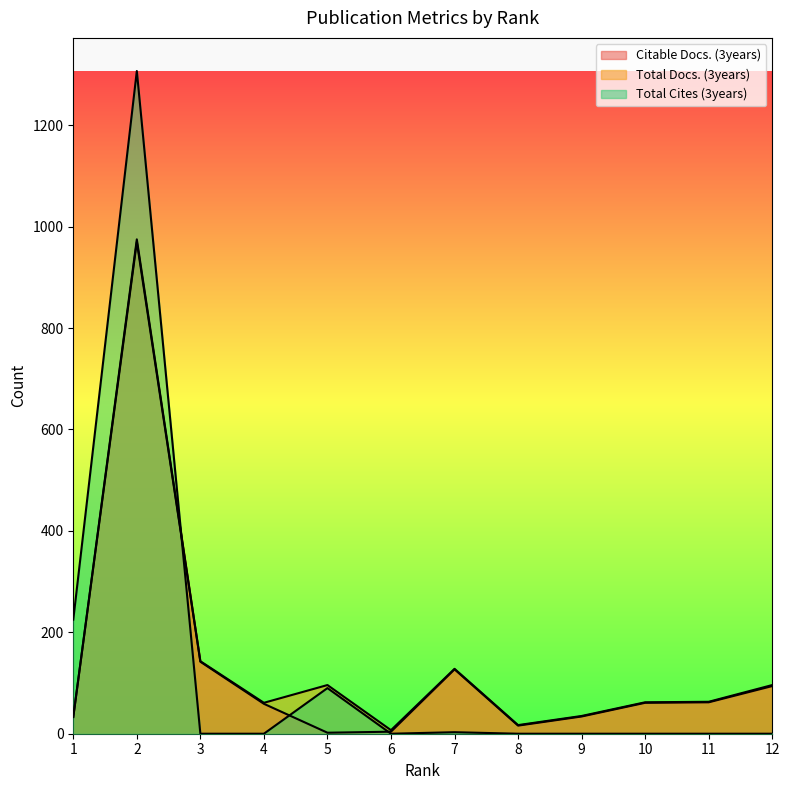

Reading left to right, transcribe all the data shown in this chart.

Citable Docs. (3years): 1=33	2=970	3=142	4=59	5=2	6=4	7=127	8=16	9=34	10=61	11=62	12=94
Total Docs. (3years): 1=33	2=975	3=143	4=61	5=96	6=7	7=128	8=17	9=35	10=62	11=63	12=96
Total Cites (3years): 1=225	2=1307	3=0	4=0	5=90	6=0	7=3	8=0	9=0	10=0	11=0	12=0